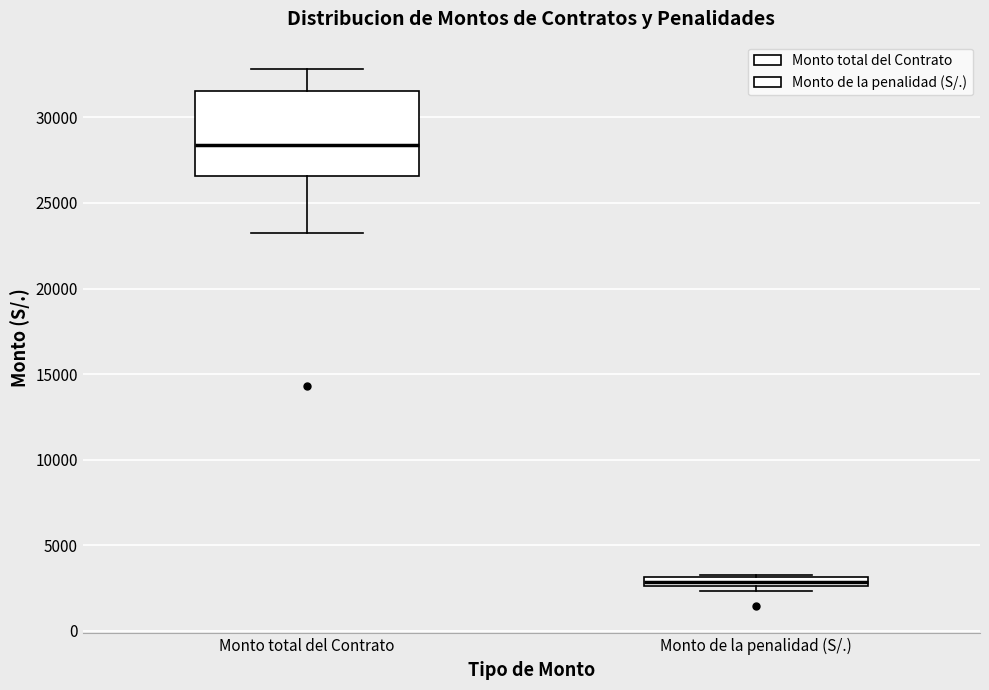

Where is the lower edge of the box for Monto de la penalidad (S/.) on the y-axis? The values are not printed on the chart, so give them approximately, as read against the axis.

2500